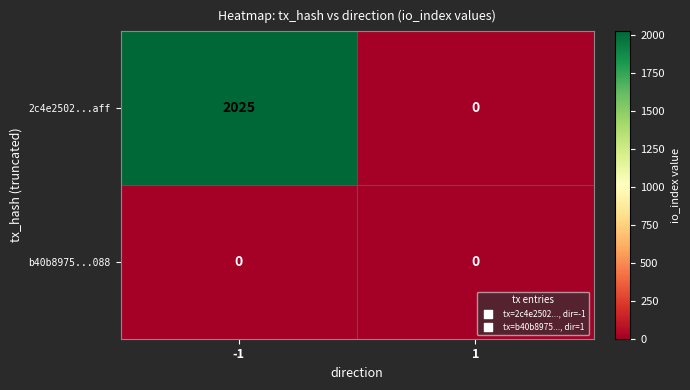

Rank the series by their average value, from lowest to highest.

b40b8975...088, 2c4e2502...aff